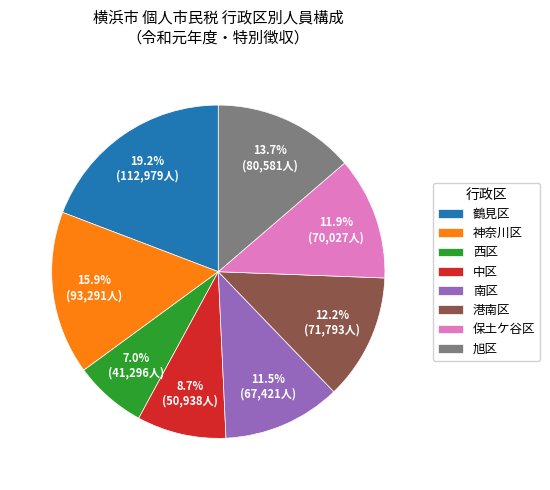

Which category has the biggest portion of the pie?

鶴見区